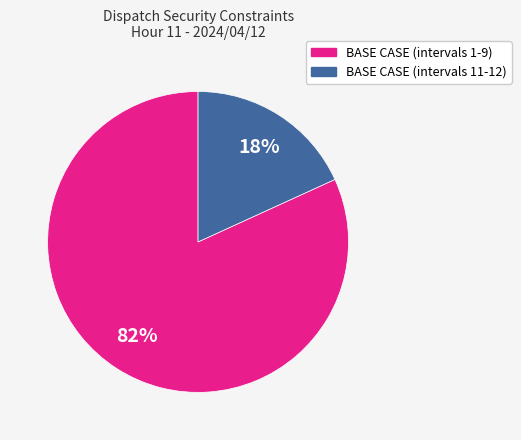

How many slices are in this pie chart?

2